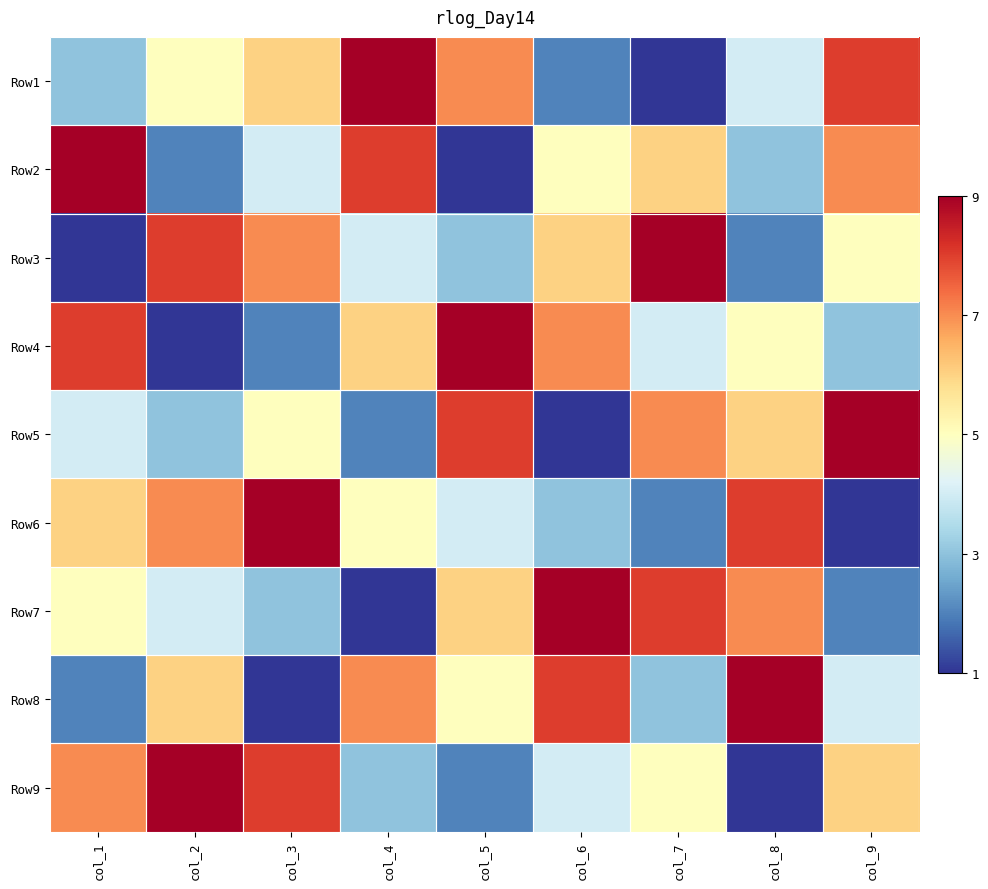

Between col_2 and col_3, which is larger?

col_3